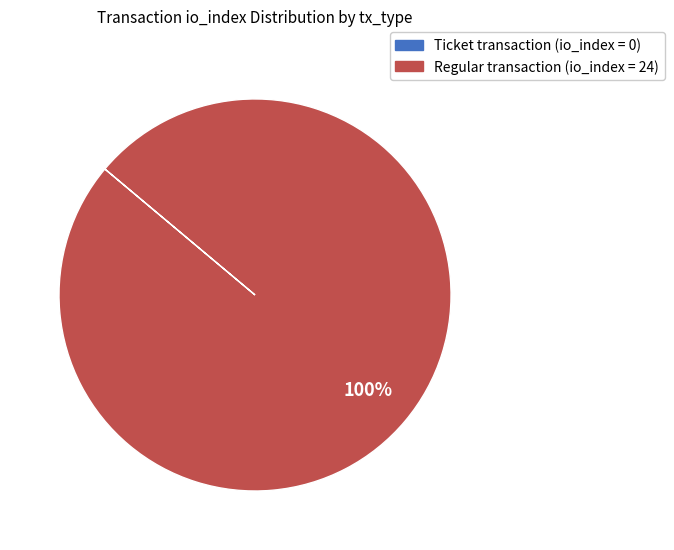

Is there a majority slice in this chart?

Yes